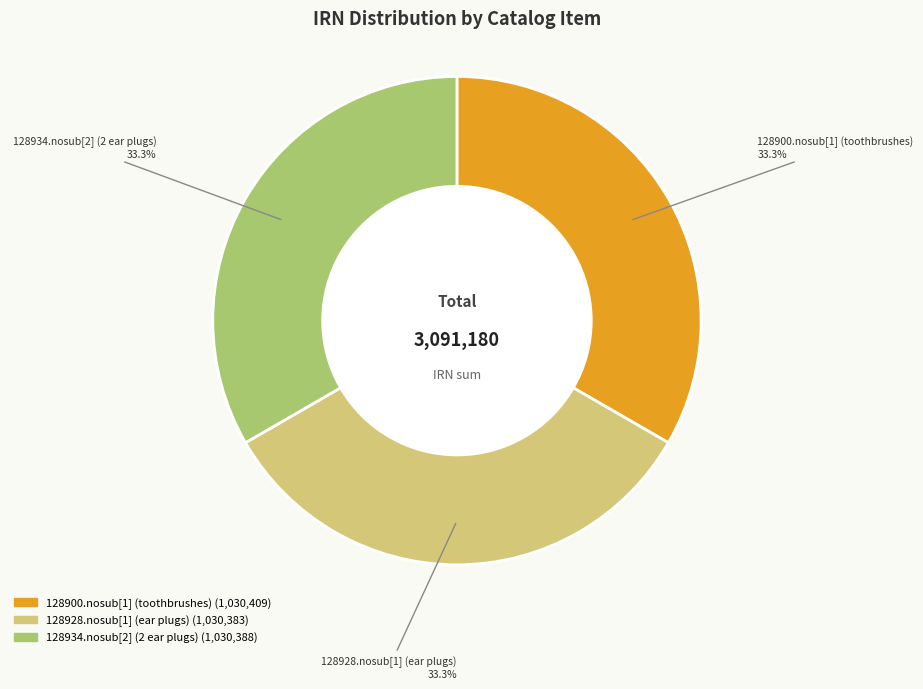

Does 128934.nosub[2] (2 ear plugs) account for over 50% of the chart?

No